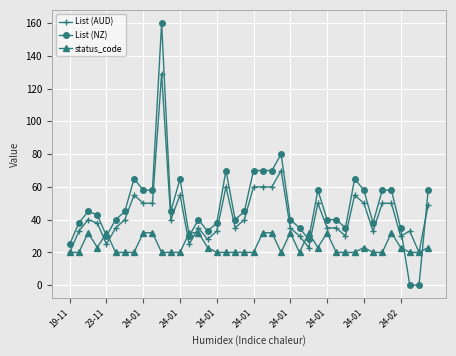

Rank the series by their maximum value, from highest to lowest.

List (NZ), List (AUD), status_code